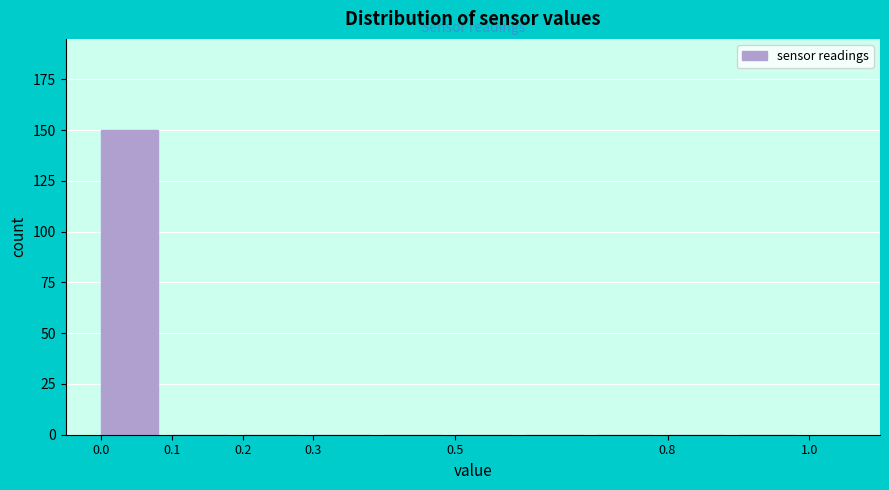

How tall is the bar that spans 0.0 to 0.1 on the x-axis? The values are not printed on the chart, so give them approximately, as read against the axis.

150